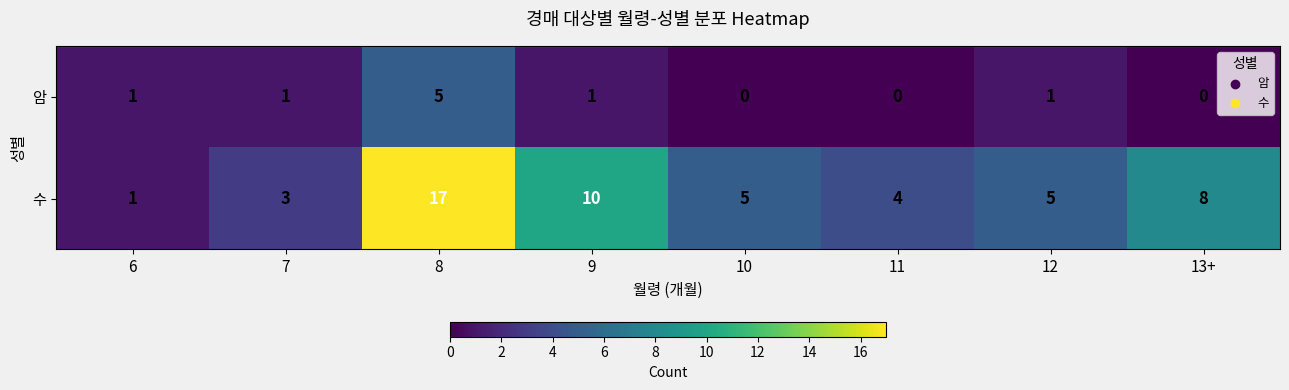

How many categories are shown in the chart?

8